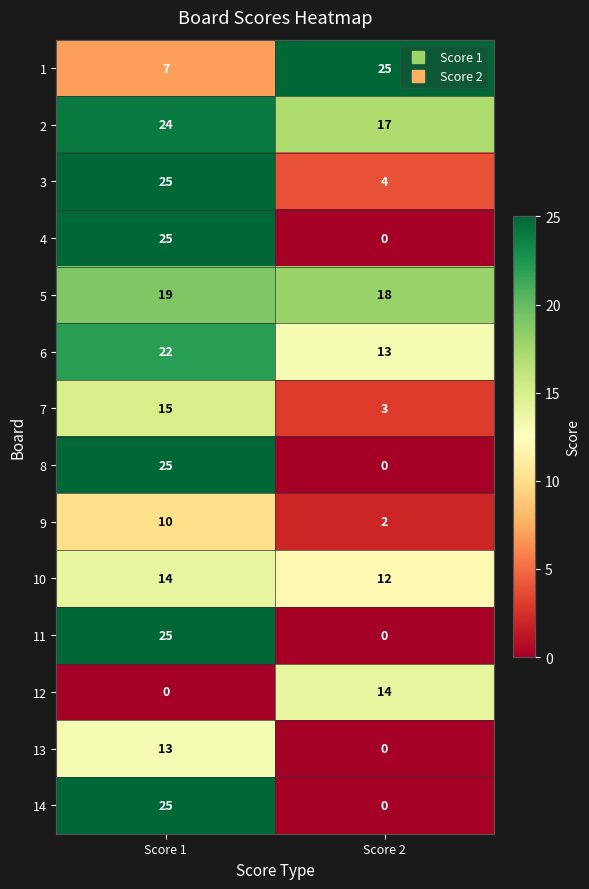

What is the difference between the maximum and minimum values in the 11 series?

25